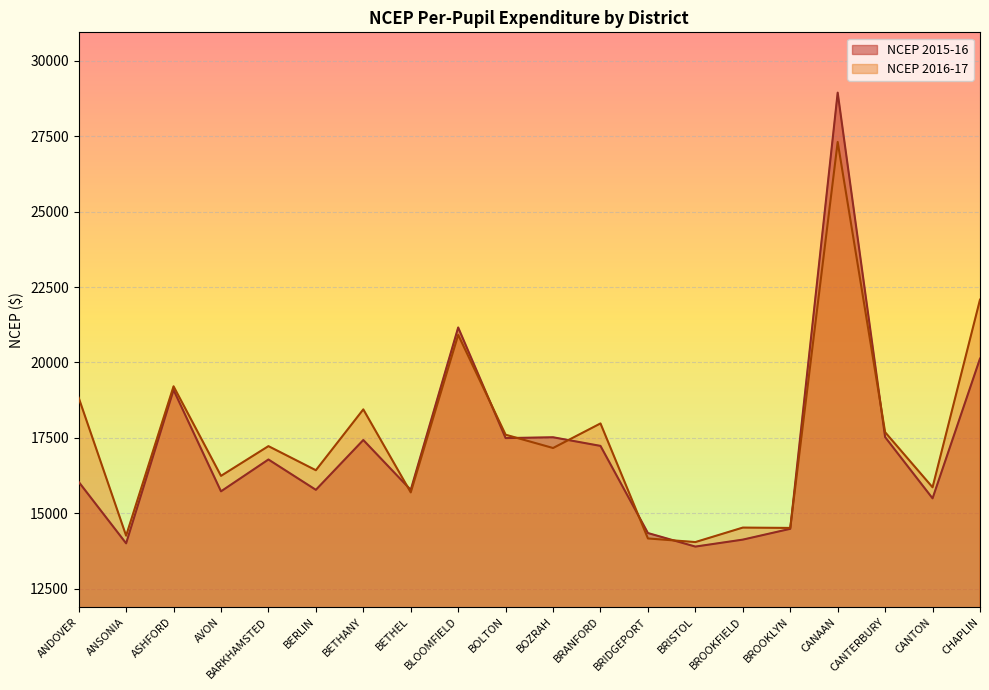

What position from the left is BETHANY?

7